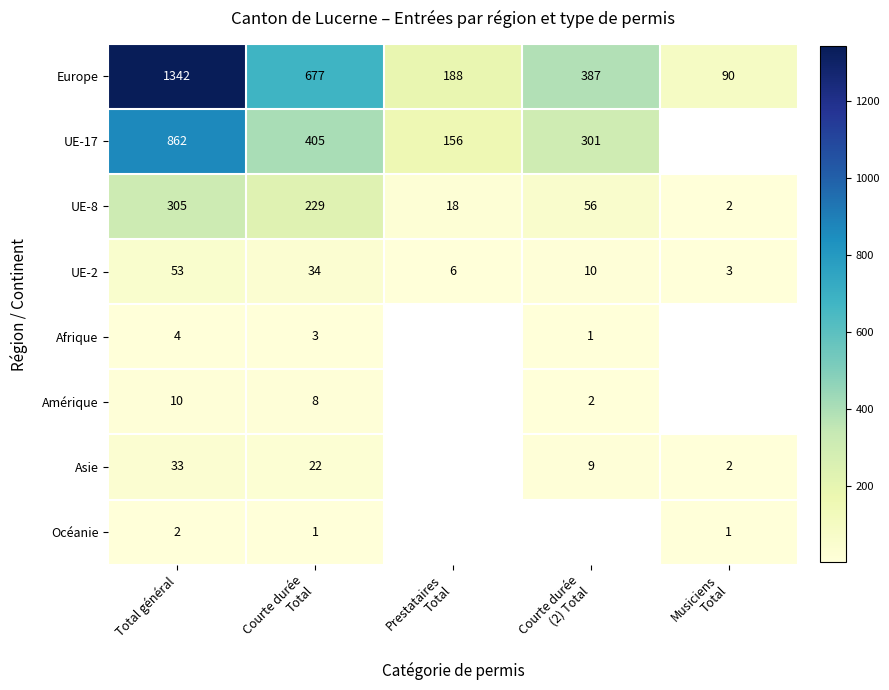

What is the difference between the maximum and minimum values in the UE-2 series?

50